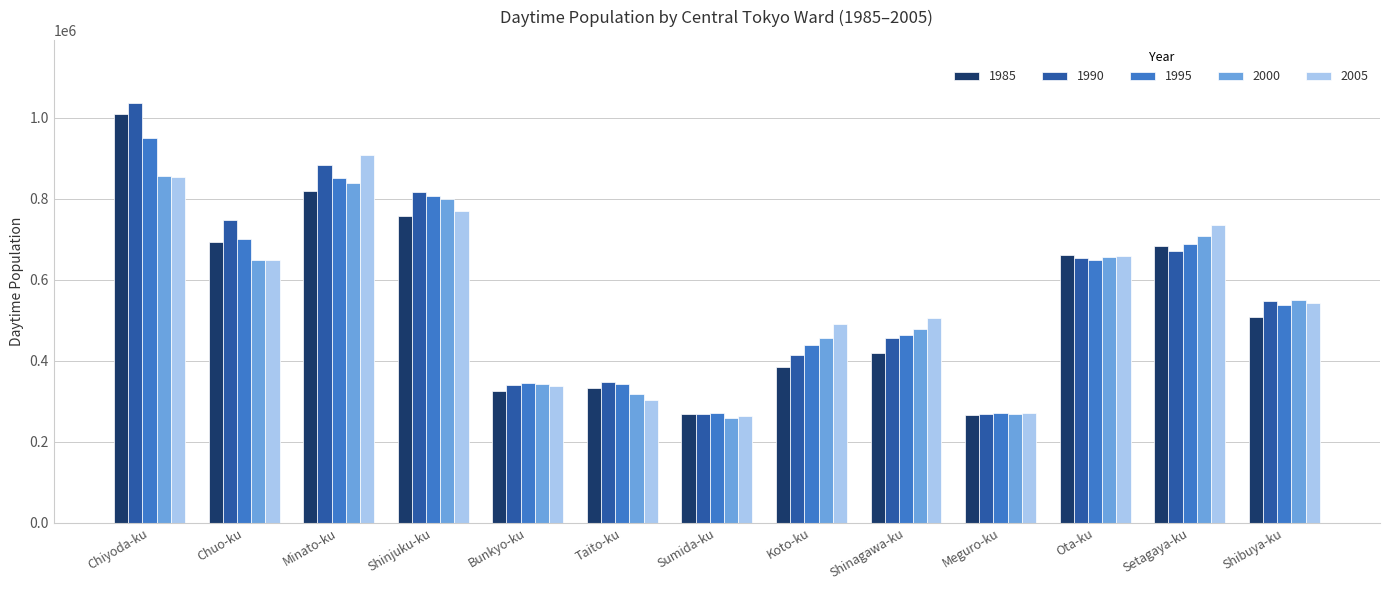

What is the difference between the highest and lowest values at Koto-ku?

106270